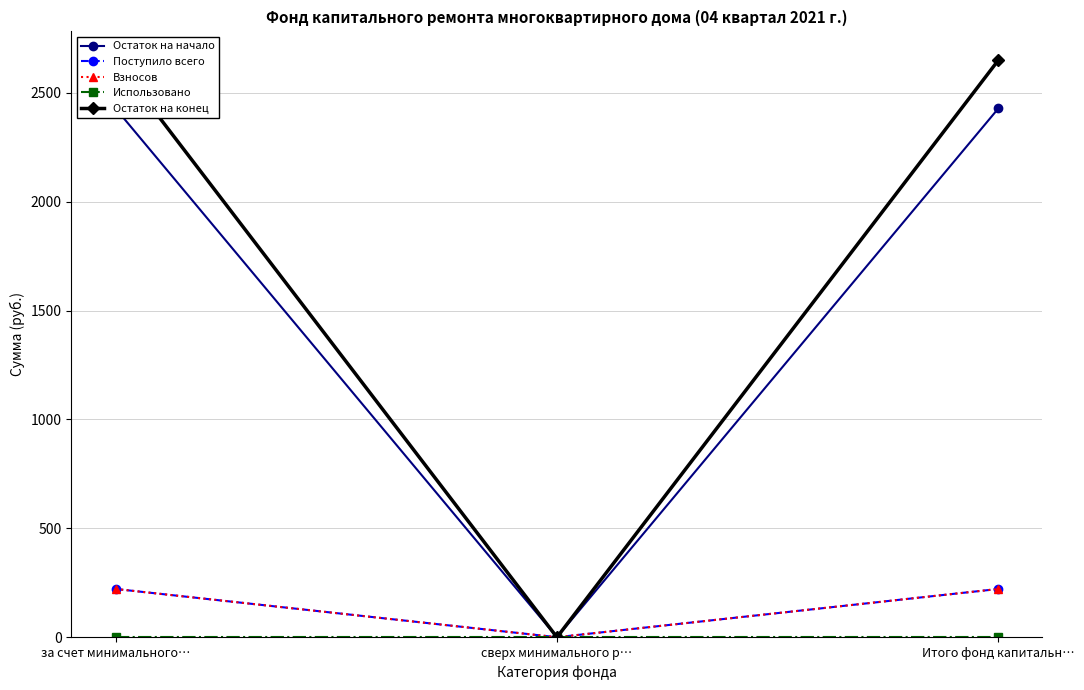

What is the total value across all series at за счет минимального…?

5520.5